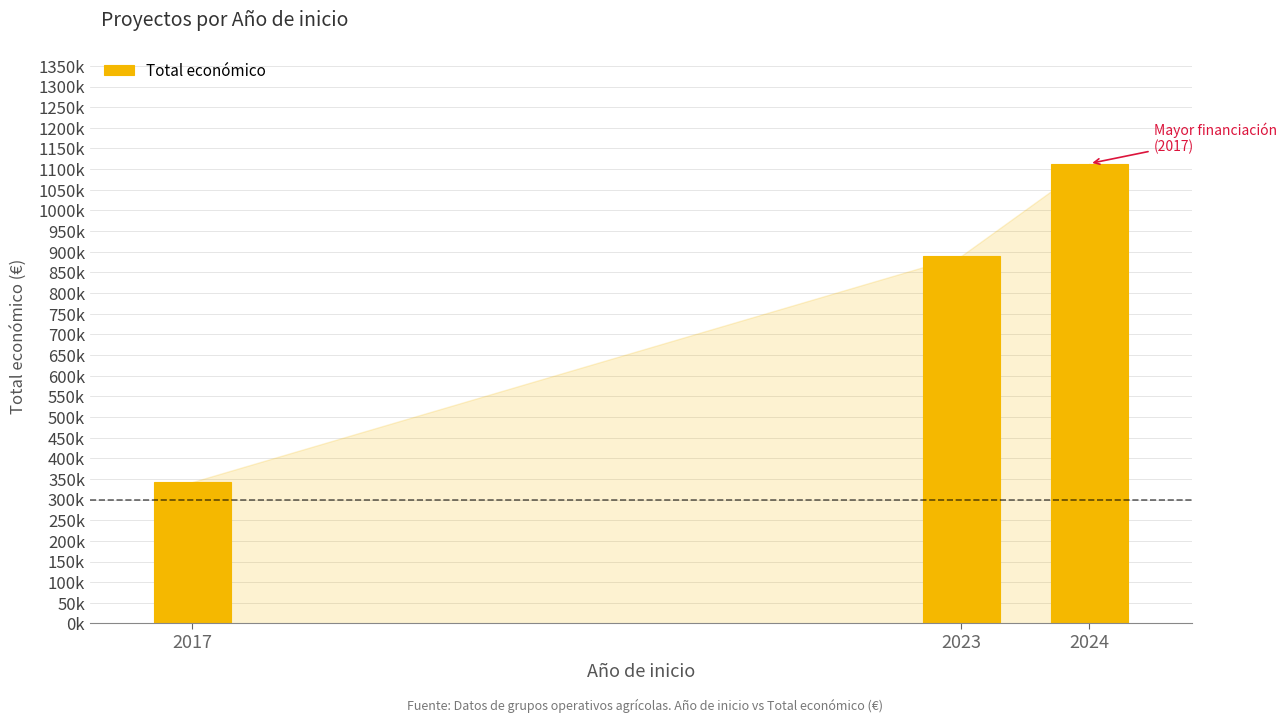

Reading left to right, transcribe all the data shown in this chart.

342446	889963	1113499